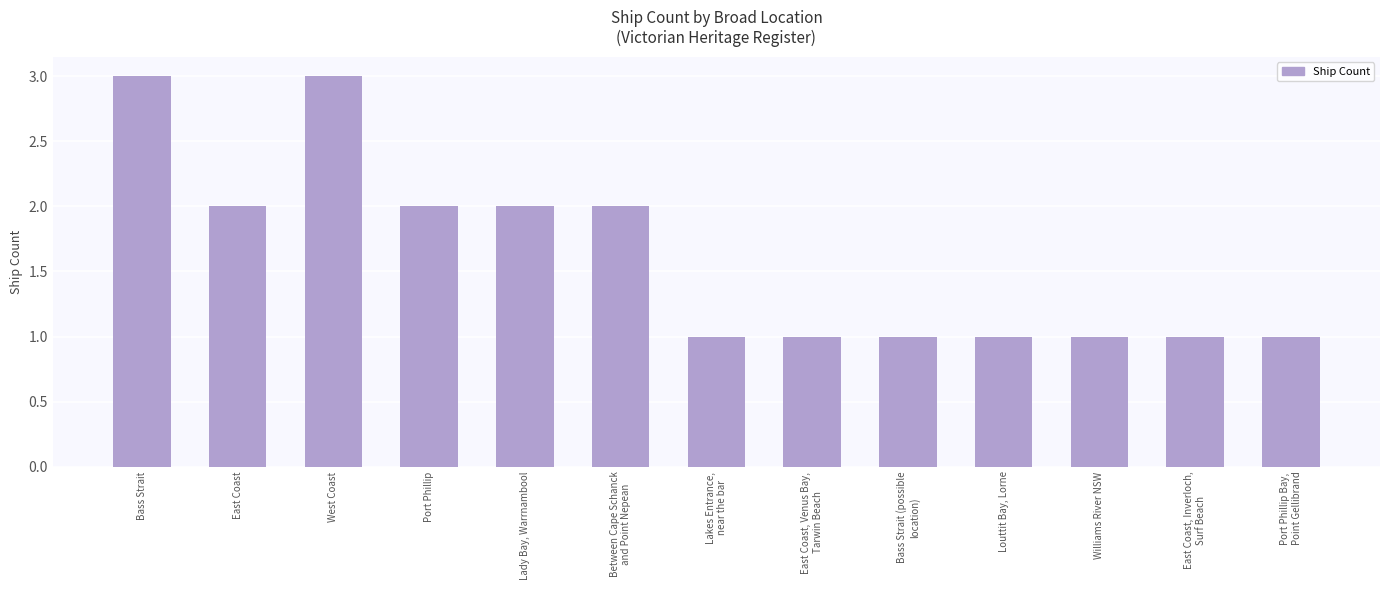

What is the smallest value displayed?

1